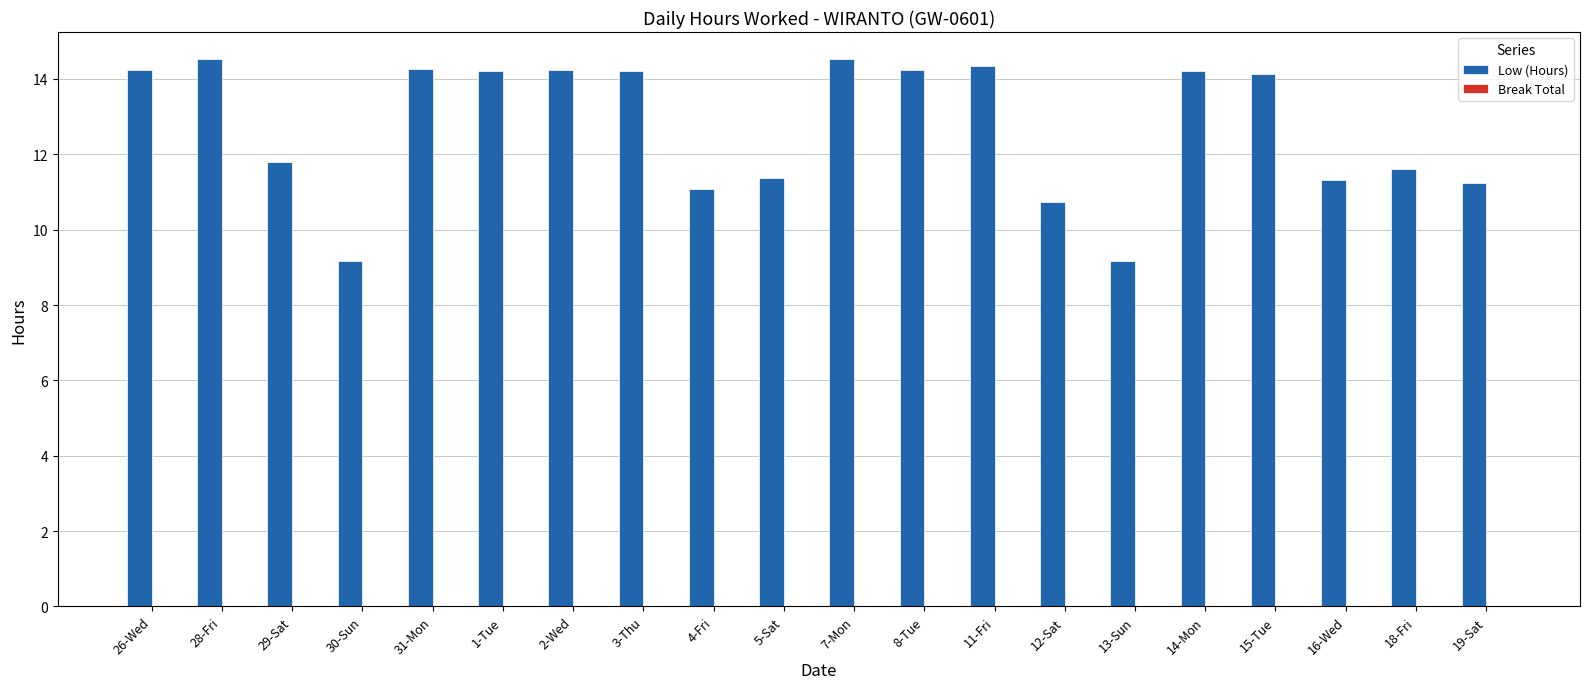

What position from the right is 26-Wed?

20